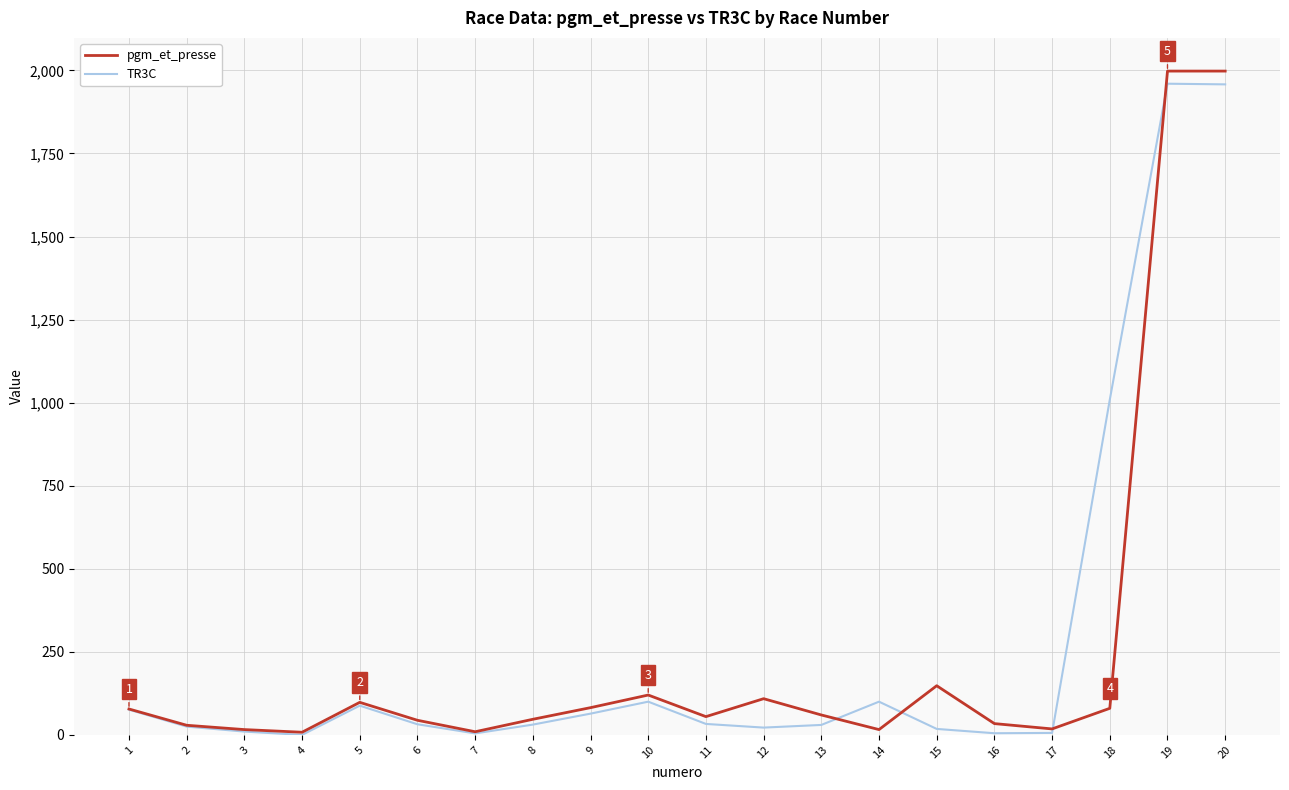

What is the average value of the TR3C series?

278.6